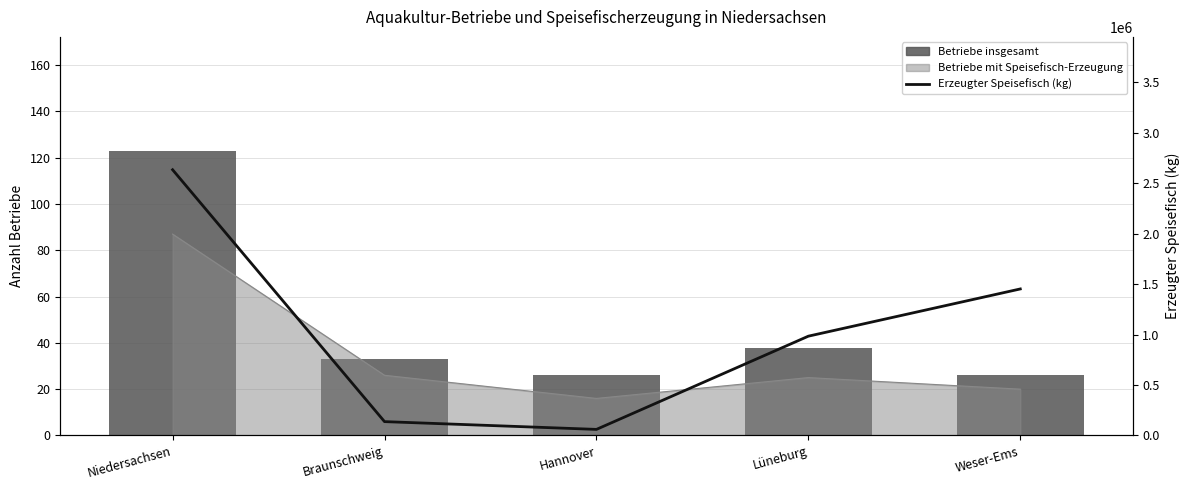

What is the label of the 2nd bar from the right?

Lüneburg